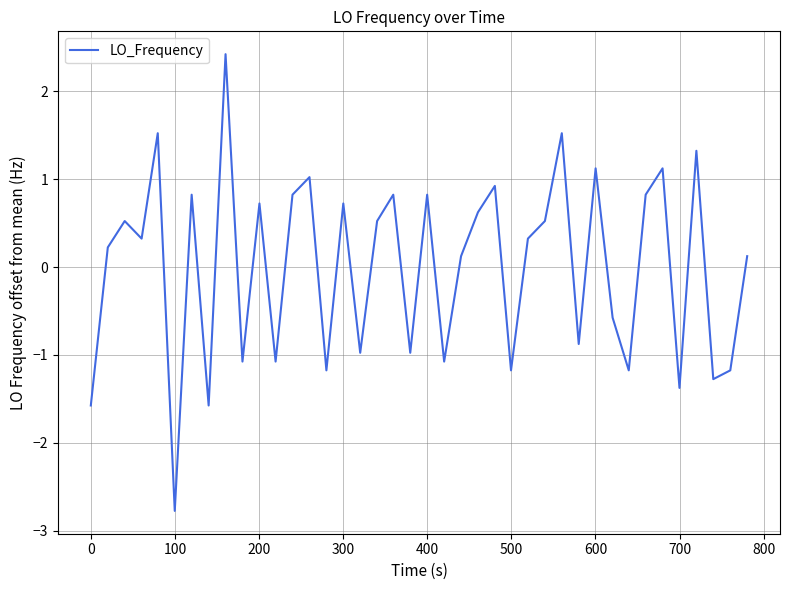

What is the greatest value displayed?

2.4